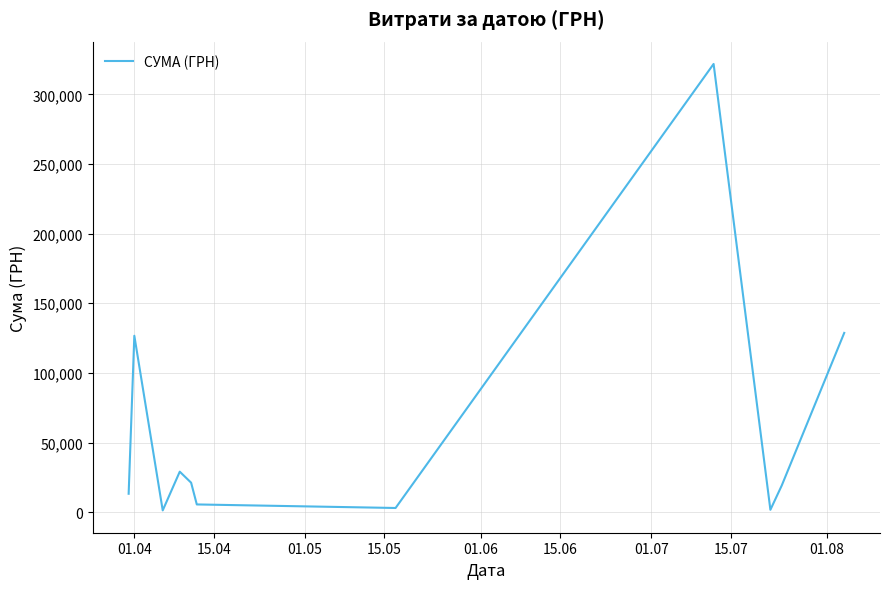

What is the difference between the maximum and minimum values?

320513.9